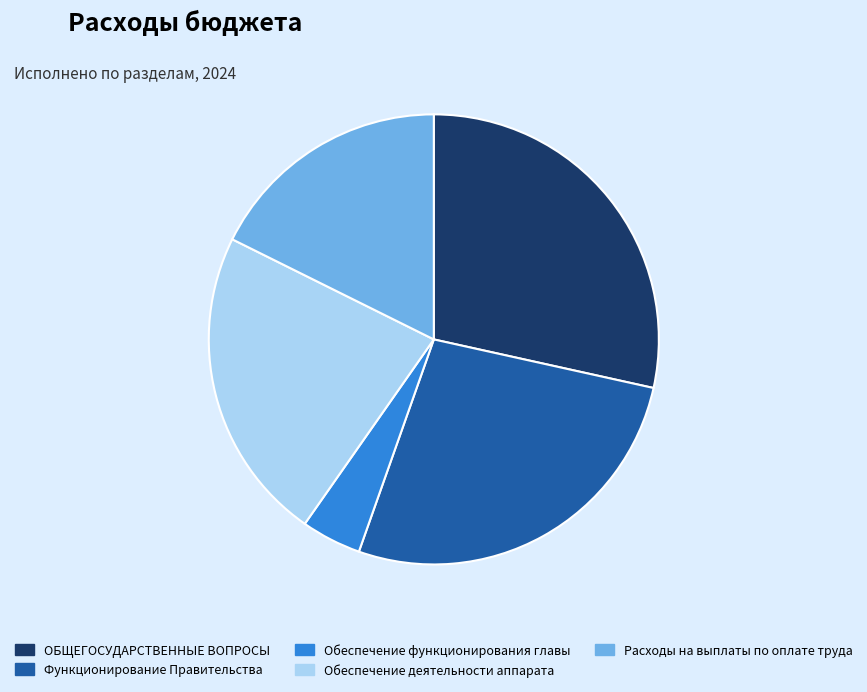

Does Обеспечение деятельности аппарата account for over 50% of the chart?

No